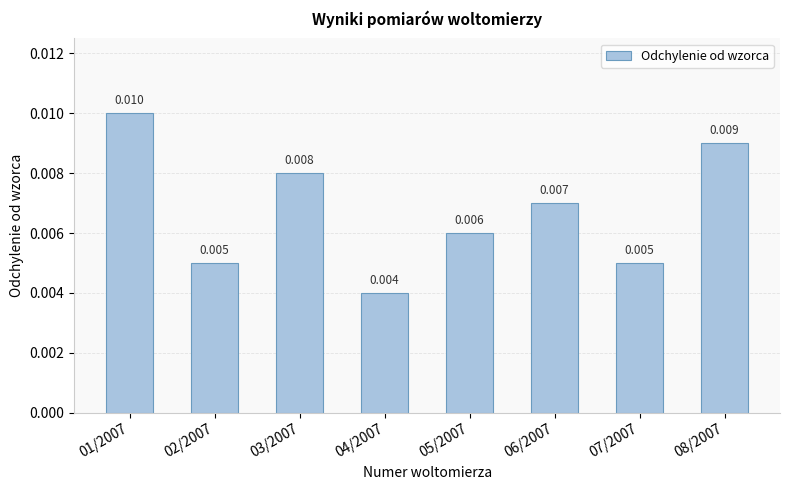

At which category does the chart reach its peak across all series?

01/2007